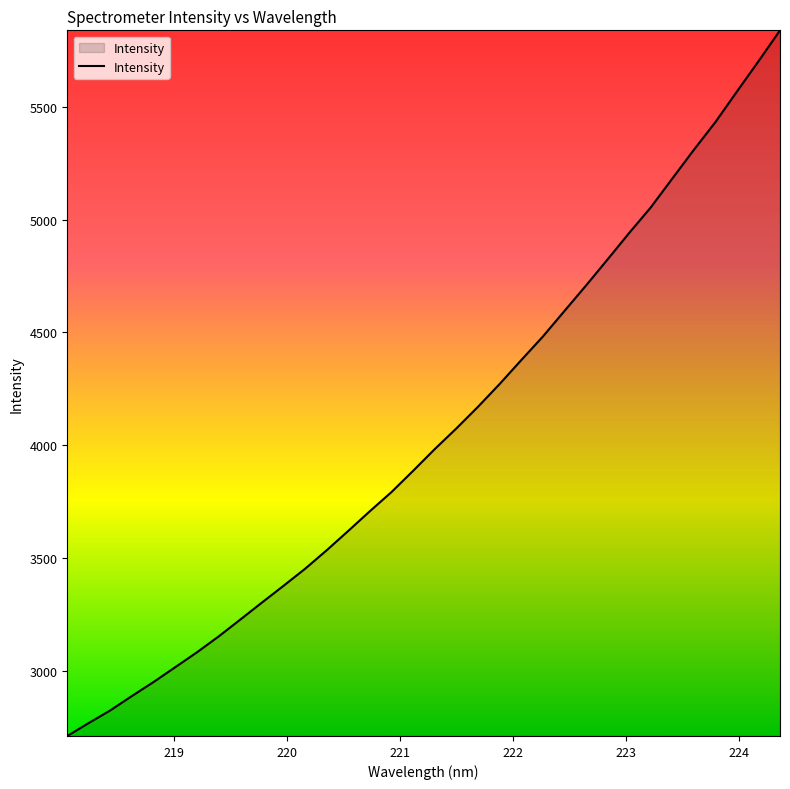

What is the smallest value displayed?

2713.1